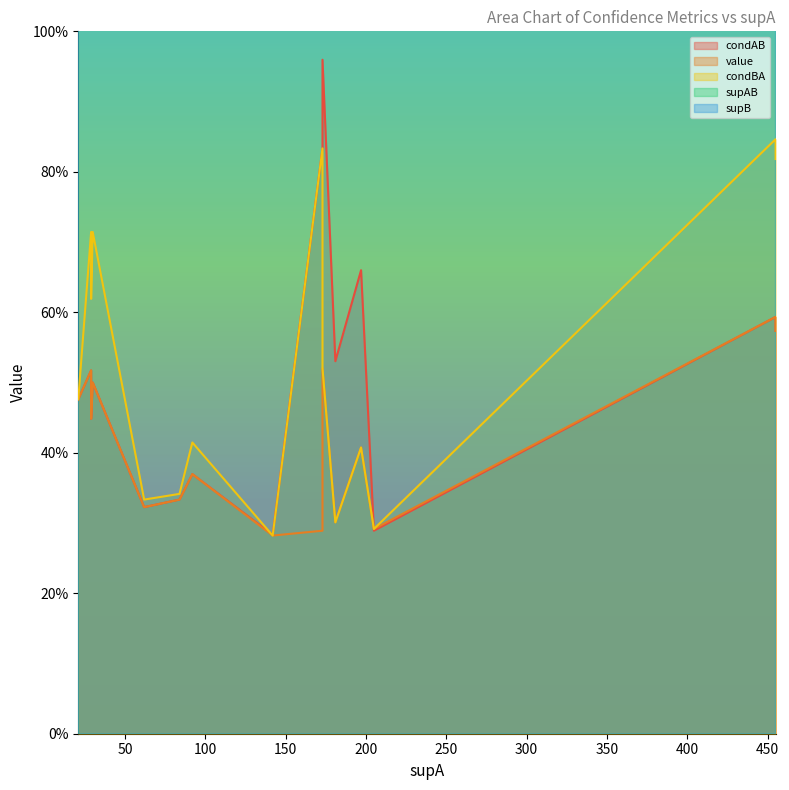

What is the greatest value displayed?

319.0